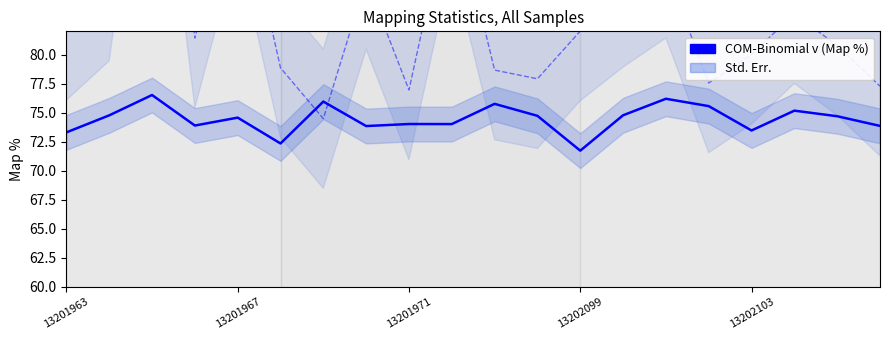

Does the chart have visible grid lines?

No